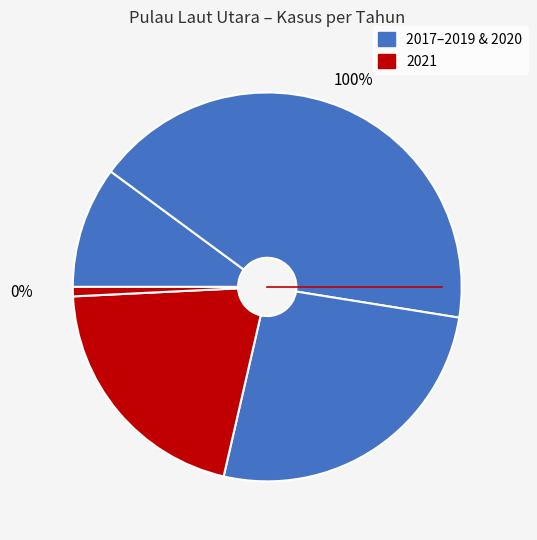

Is there any slice that represents more than half of the pie?

No